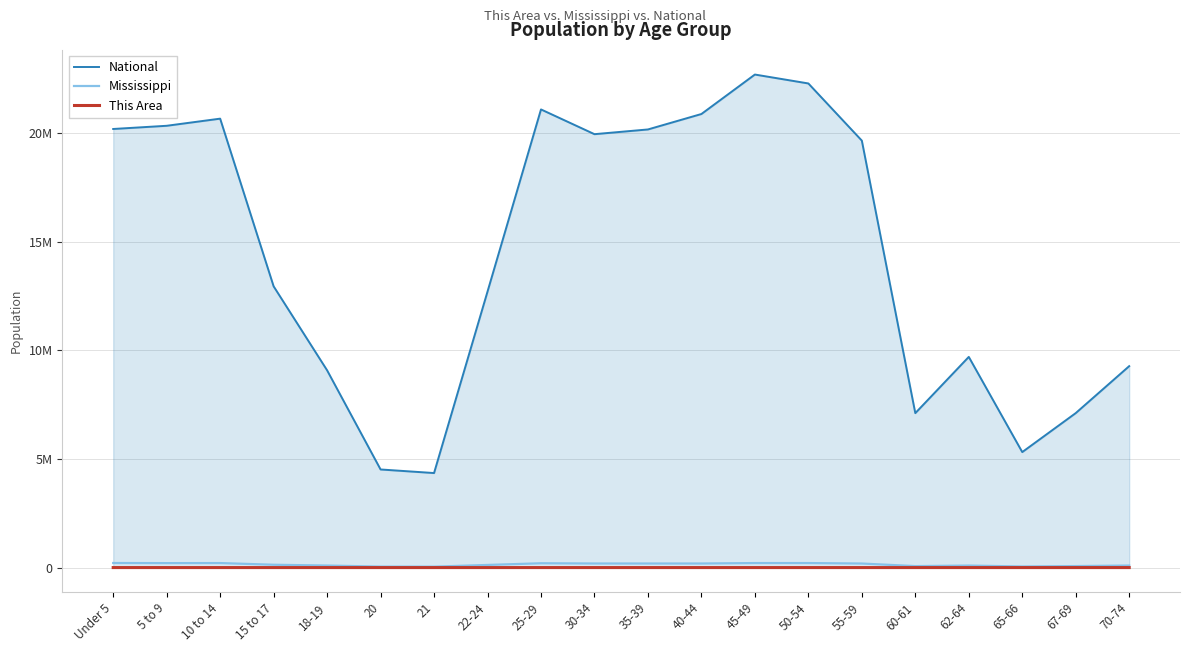

Which series has the widest spread of values?

National